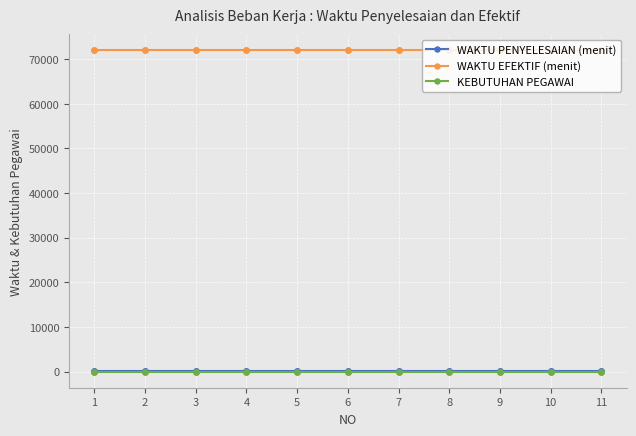

True or false: WAKTU EFEKTIF (menit) and KEBUTUHAN PEGAWAI intersect in this chart.

False